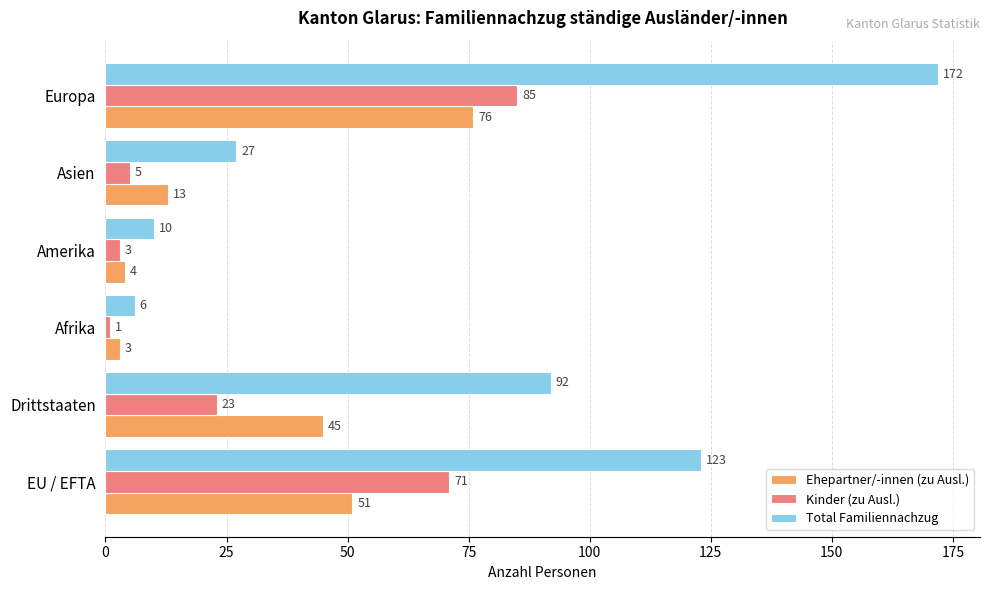

What are all the series names shown in the legend?

Ehepartner/-innen (zu Ausl.), Kinder (zu Ausl.), Total Familiennachzug